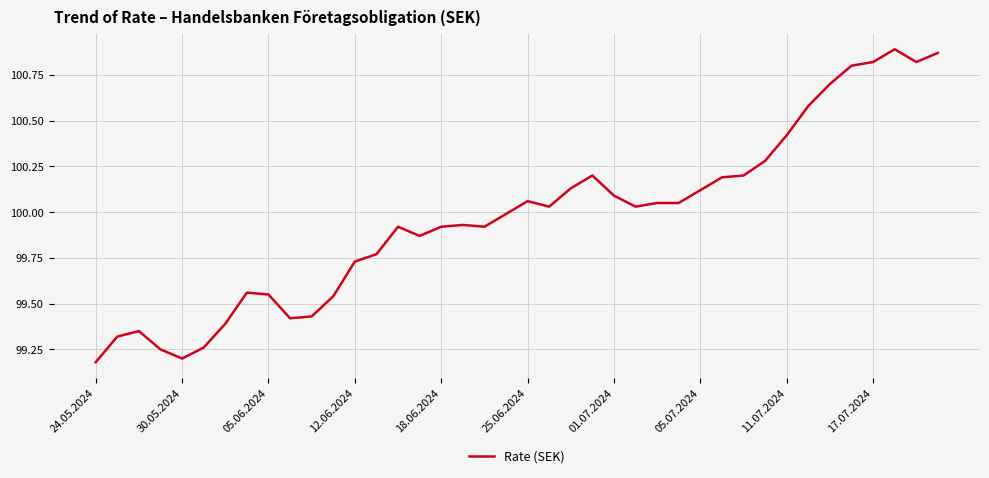

What is the difference between the maximum and minimum values?

1.7